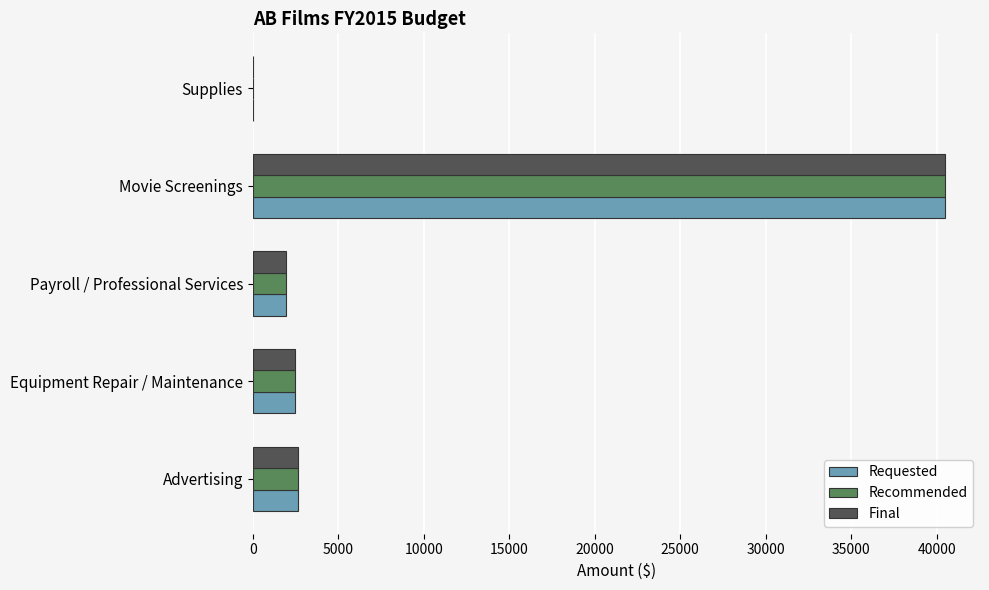

The Final series shows 1129 at Equipment Repair / Maintenance. True or false?

False